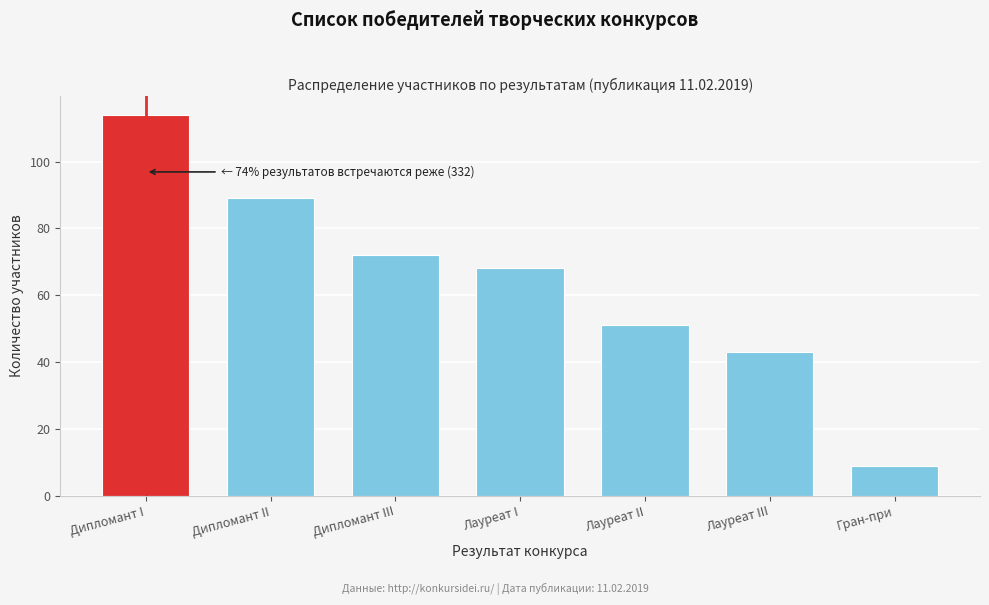

Reading left to right, what are all the values shown in this chart?

Дипломант I=114	Дипломант II=89	Дипломант III=72	Лауреат I=68	Лауреат II=51	Лауреат III=43	Гран-при=9